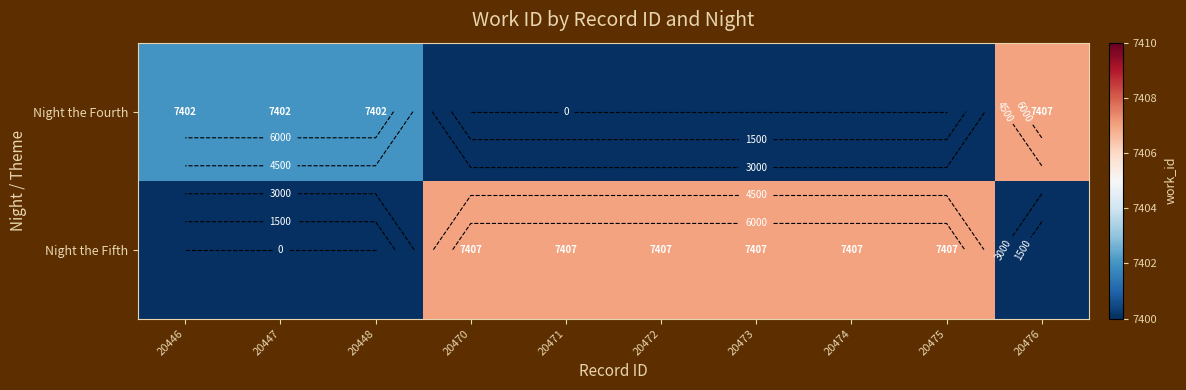

What is the greatest value displayed?

7407